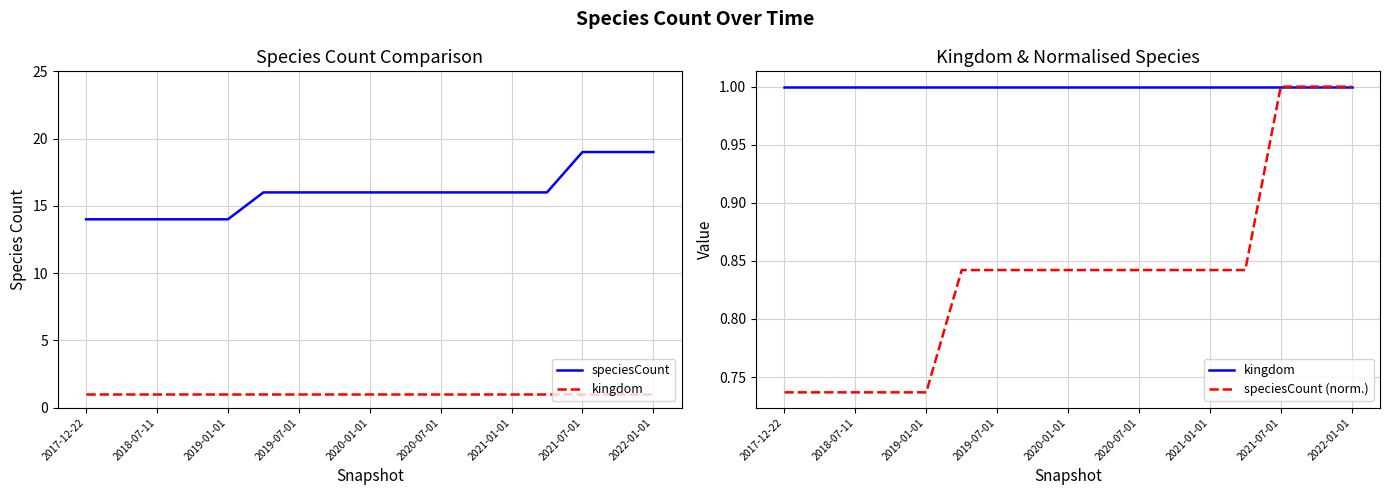

At 2019-01-01, list the series in order from largest to smallest.

speciesCount, kingdom, speciesCount (norm.)